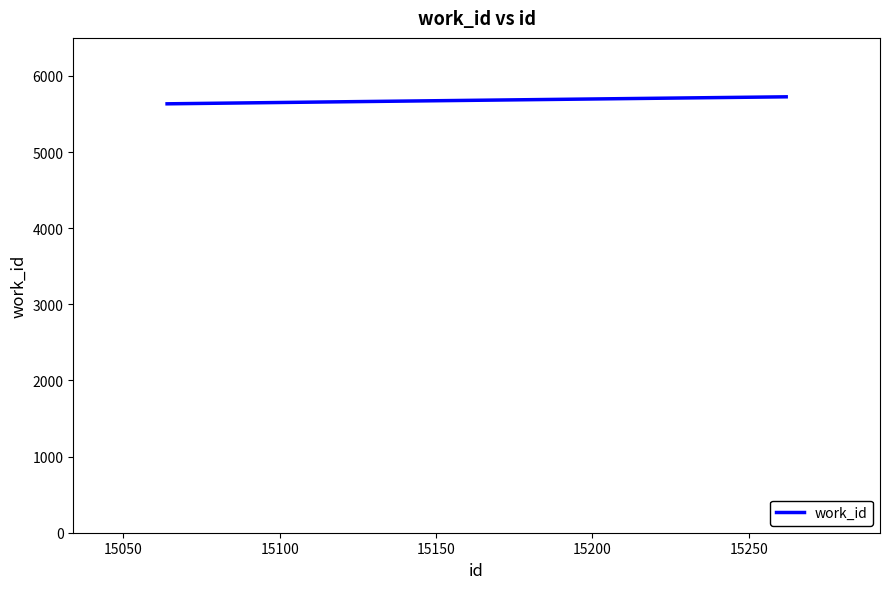

What is the greatest value displayed?

5726